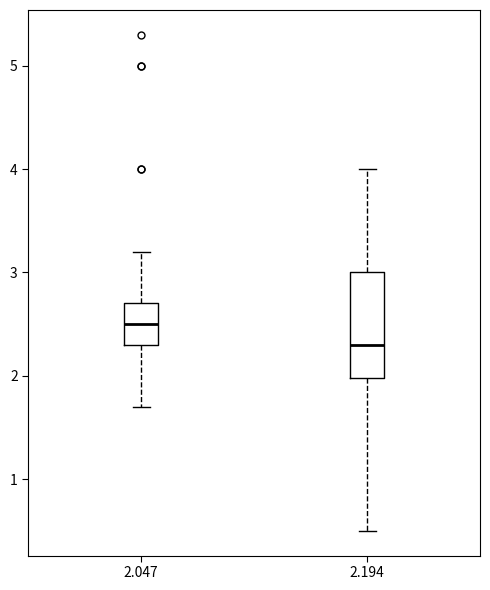

Where does the median line of the box at x = 2.194 sit on the y-axis? The values are not printed on the chart, so give them approximately, as read against the axis.

2.3